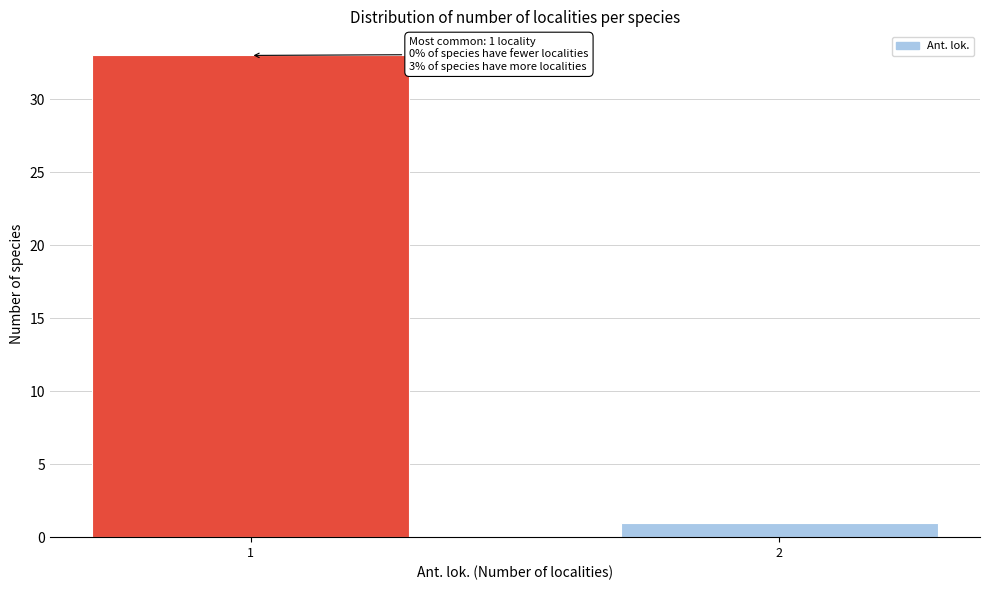

Reading right to left, transcribe all the data shown in this chart.

2=1	1=33